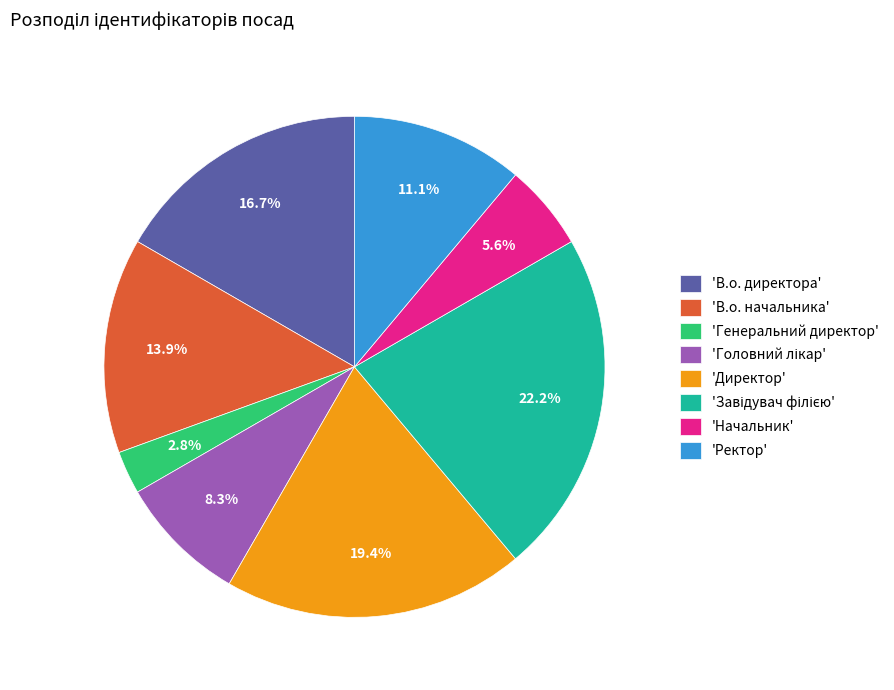

Does 'Начальник' account for over 50% of the chart?

No